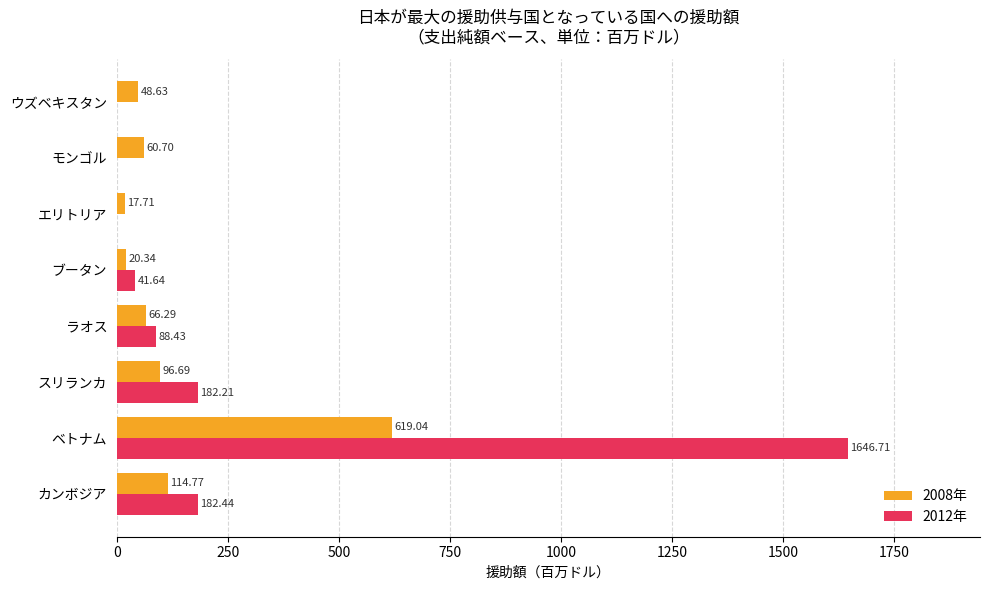

At which label is 2008年 closest to 318?

カンボジア